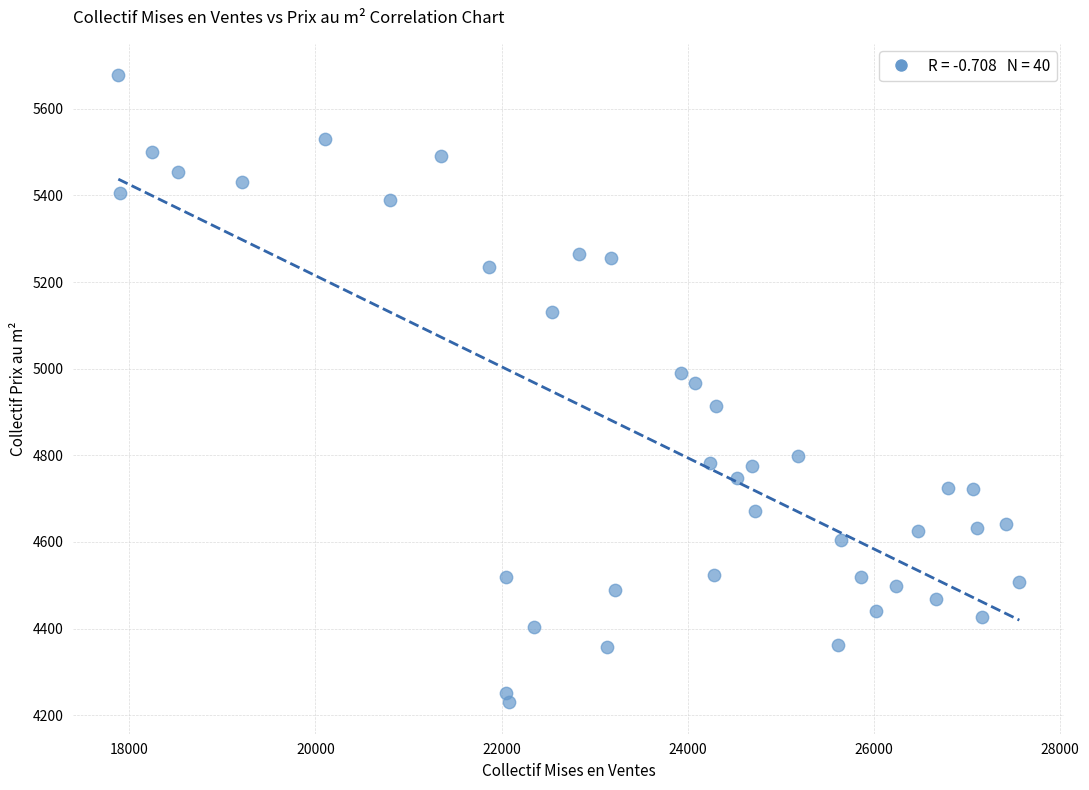

What is the range of X values (max minus min)?

9680.0